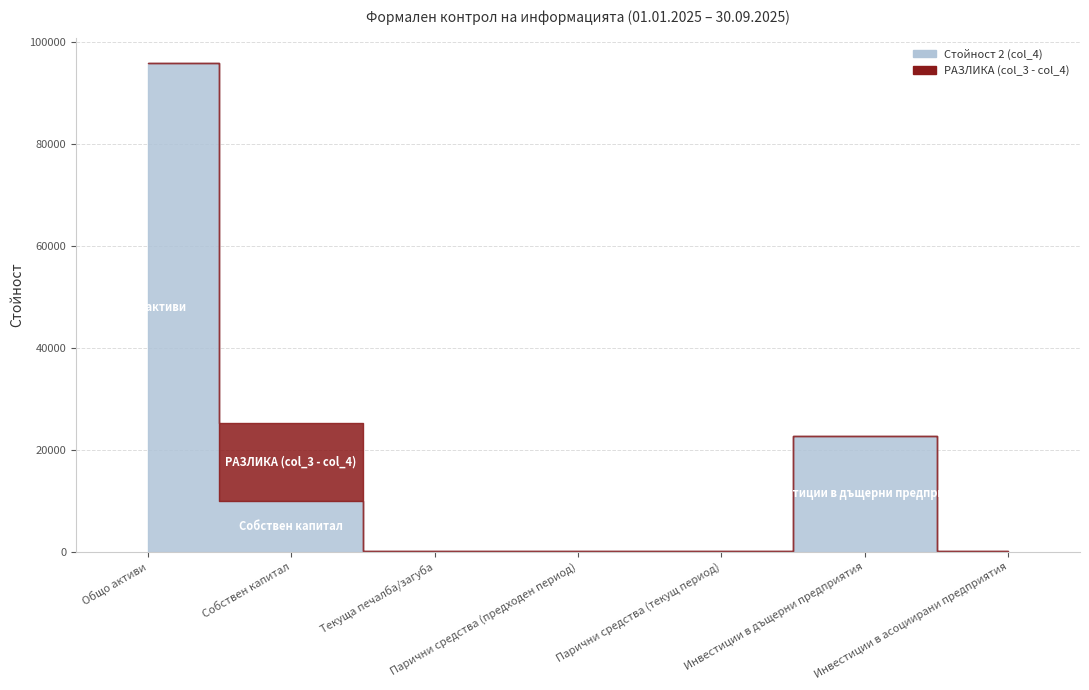

How many interior local peaks does the Стойност 2 (col_4) series have?

1